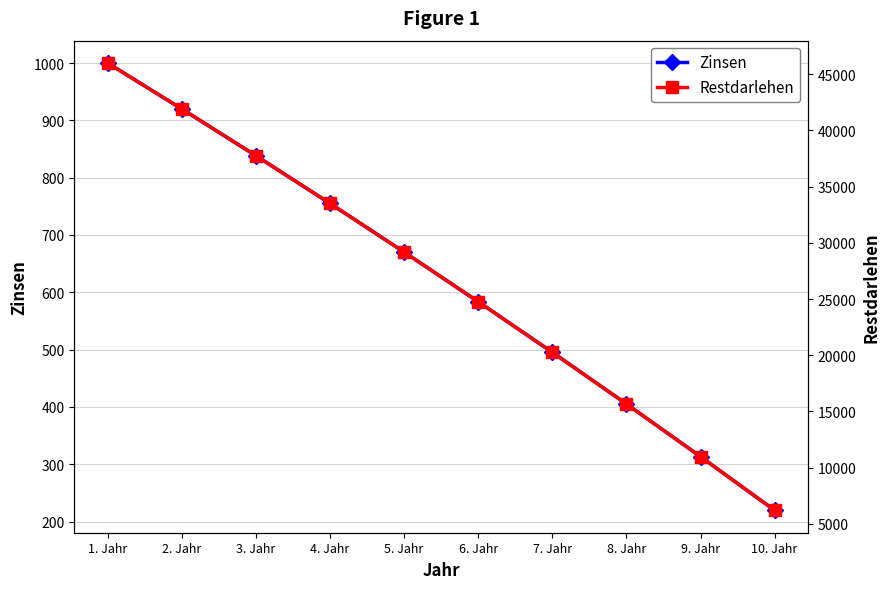

List the series in order of their overall mean, lowest first.

Zinsen, Restdarlehen